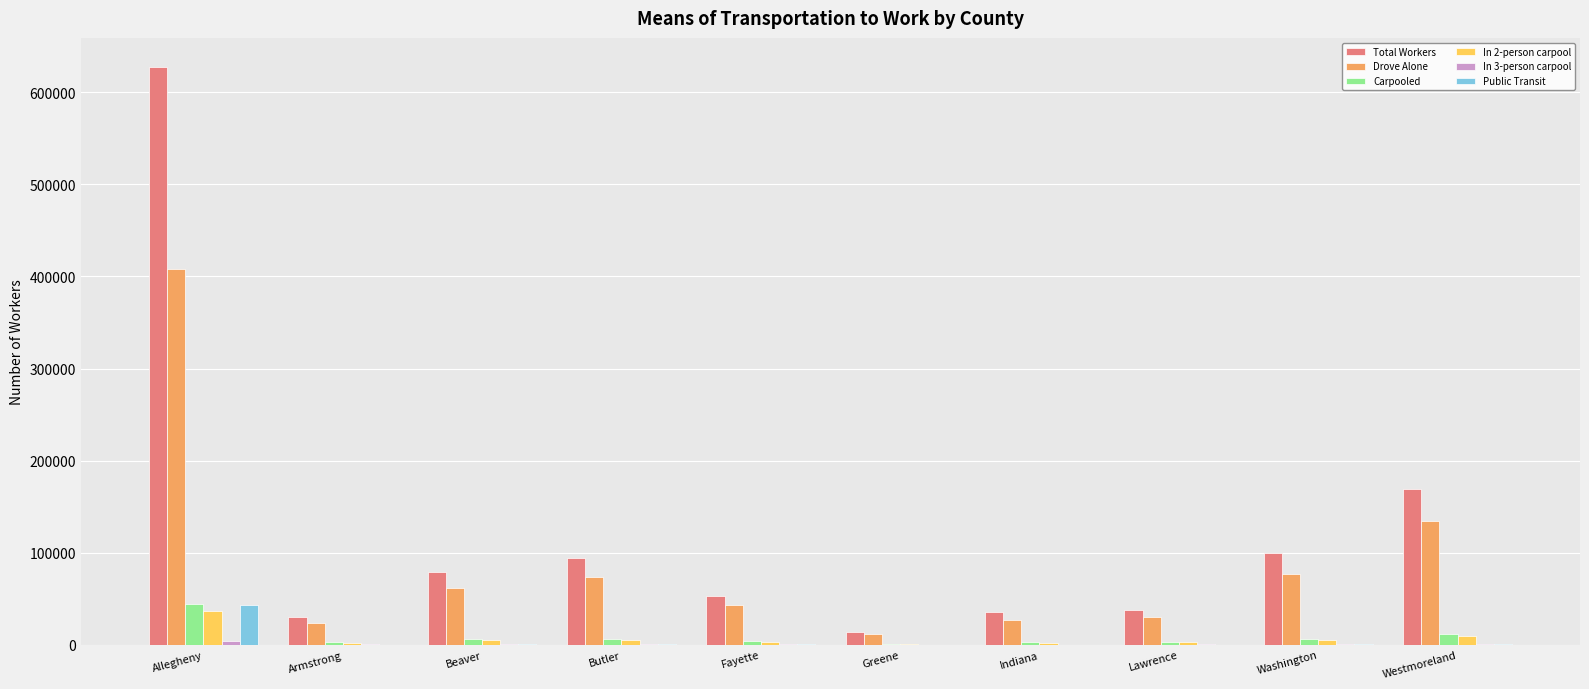

What is the sum of all Drove Alone values?

889631